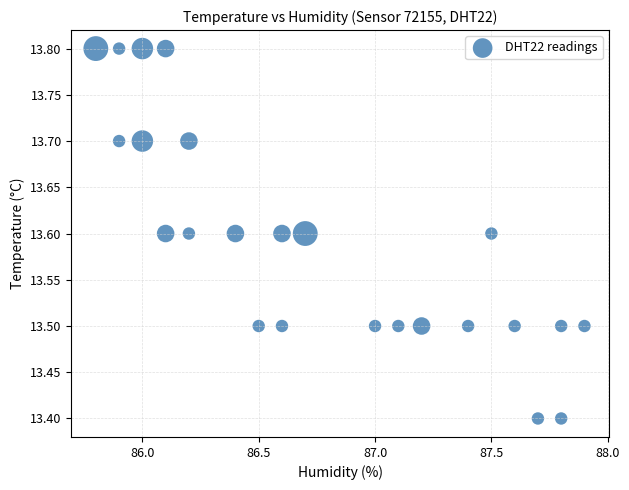

What is the range of X values (max minus min)?

2.1